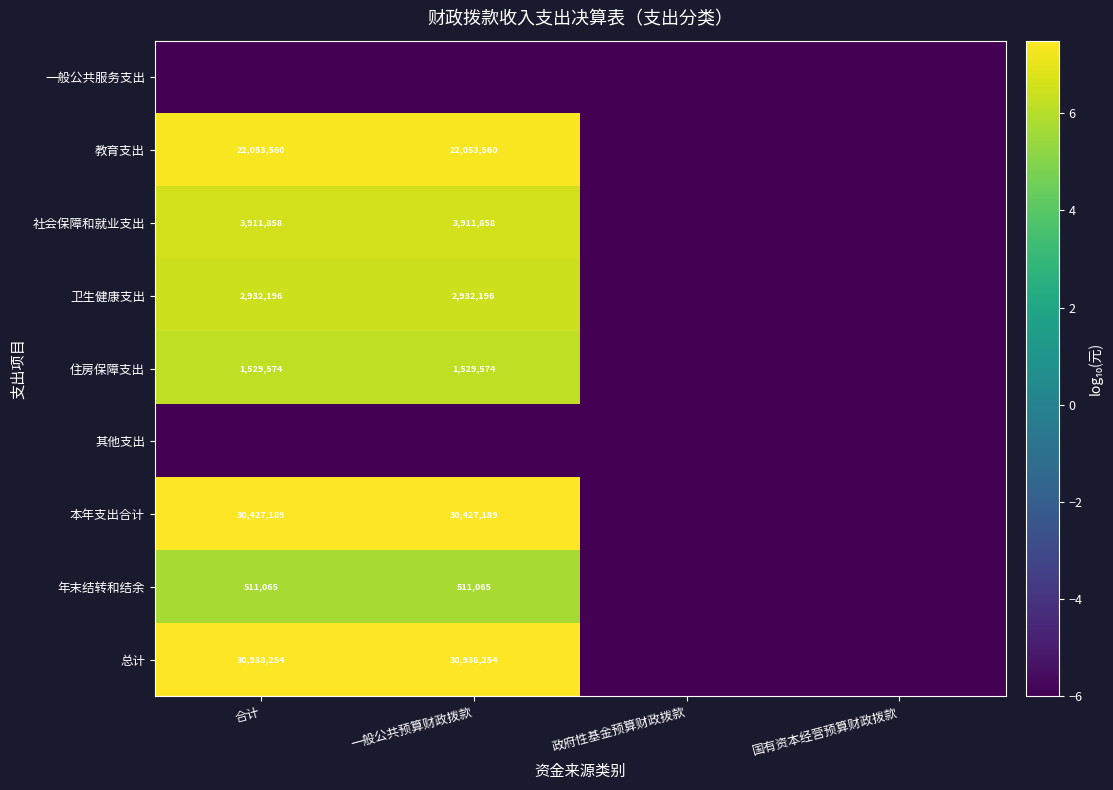

Is it true that 卫生健康支出 equals 2932196 at 合计?

True